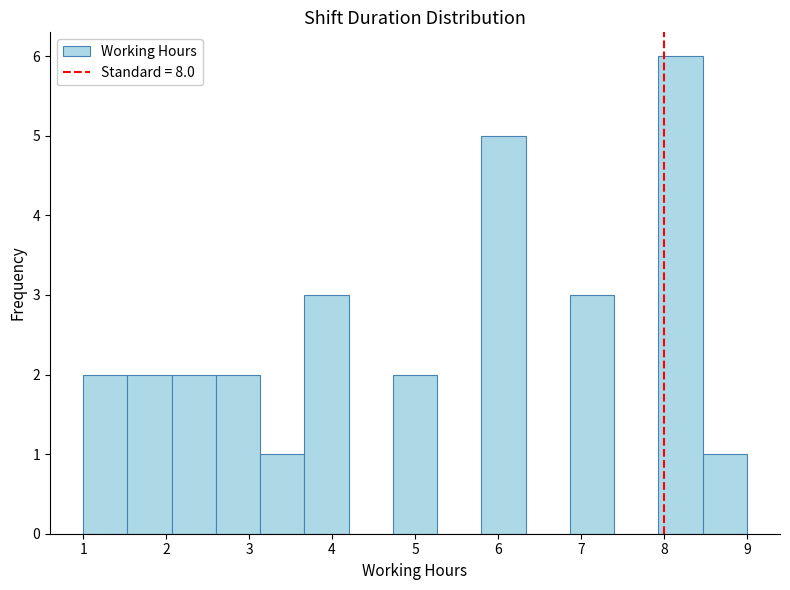

Reading left to right, transcribe this chart: for each bar, give the range it covers on the x-axis and its height. Neither the bar edges nor the heights are printed on the chart, so give them approximately, as read against the axes.

1.0 to 1.5: 2
1.5 to 2.1: 2
2.1 to 2.6: 2
2.6 to 3.1: 2
3.1 to 3.7: 1
3.7 to 4.2: 3
4.2 to 4.7: 0
4.7 to 5.3: 2
5.3 to 5.8: 0
5.8 to 6.3: 5
6.3 to 6.9: 0
6.9 to 7.4: 3
7.4 to 7.9: 0
7.9 to 8.5: 6
8.5 to 9.0: 1